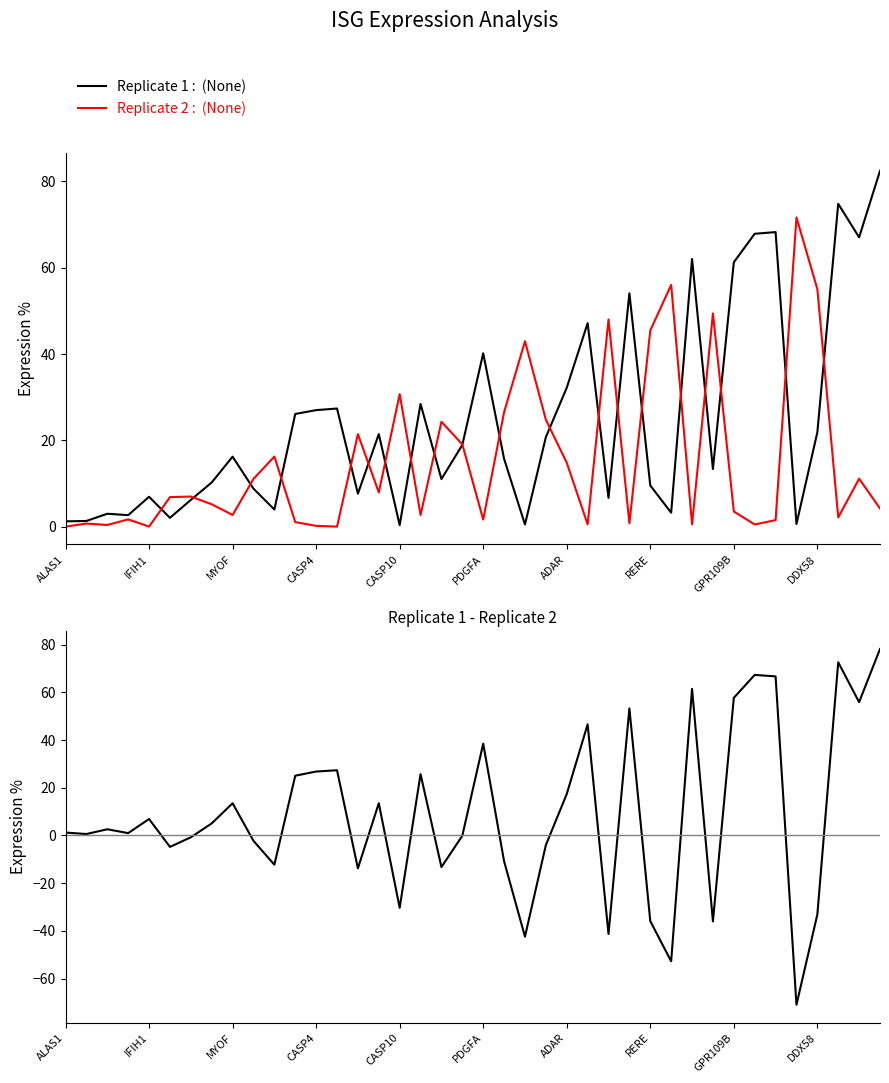

True or false: Replicate 2 :  (None) has a value of 6.6 at ADAR.

False